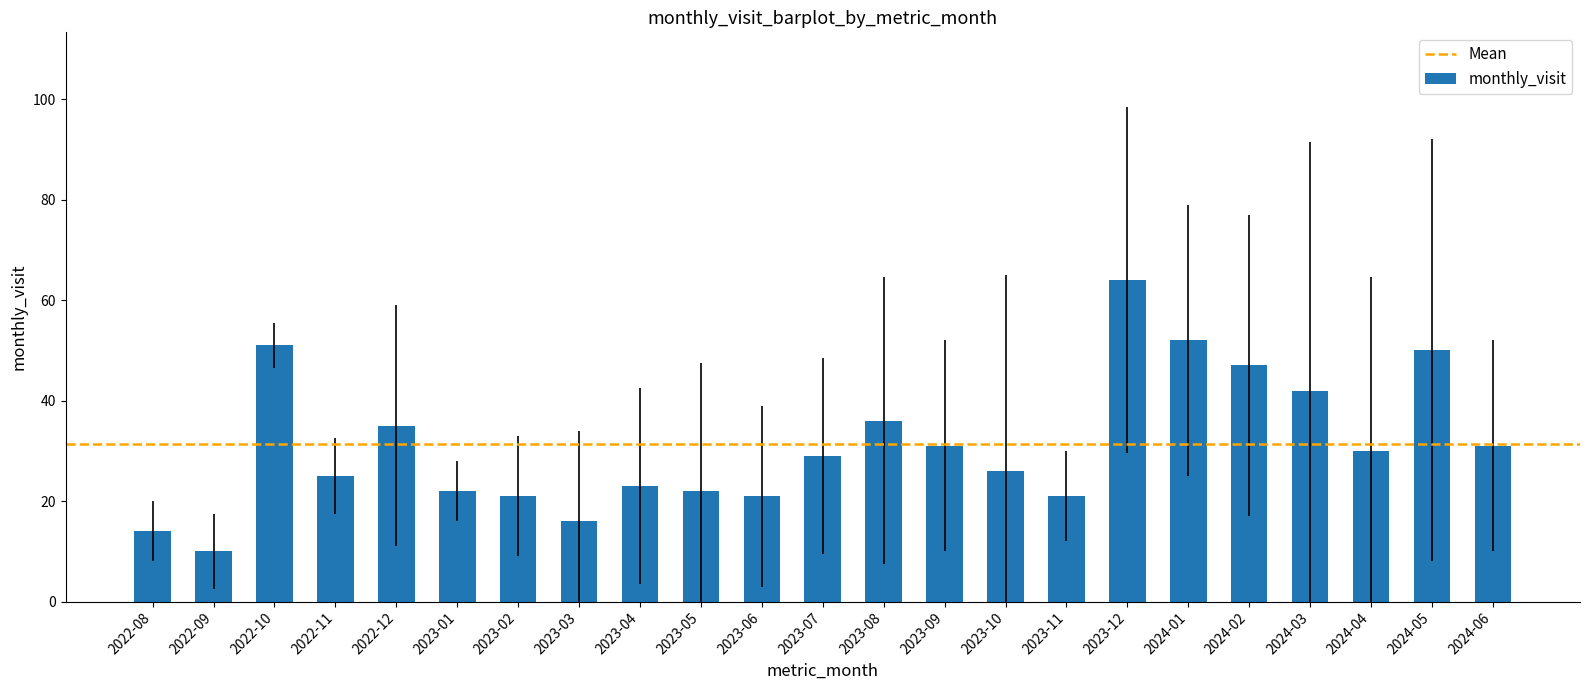

Reading left to right, transcribe all the data shown in this chart.

2022-08=14	2022-09=10	2022-10=51	2022-11=25	2022-12=35	2023-01=22	2023-02=21	2023-03=16	2023-04=23	2023-05=22	2023-06=21	2023-07=29	2023-08=36	2023-09=31	2023-10=26	2023-11=21	2023-12=64	2024-01=52	2024-02=47	2024-03=42	2024-04=30	2024-05=50	2024-06=31